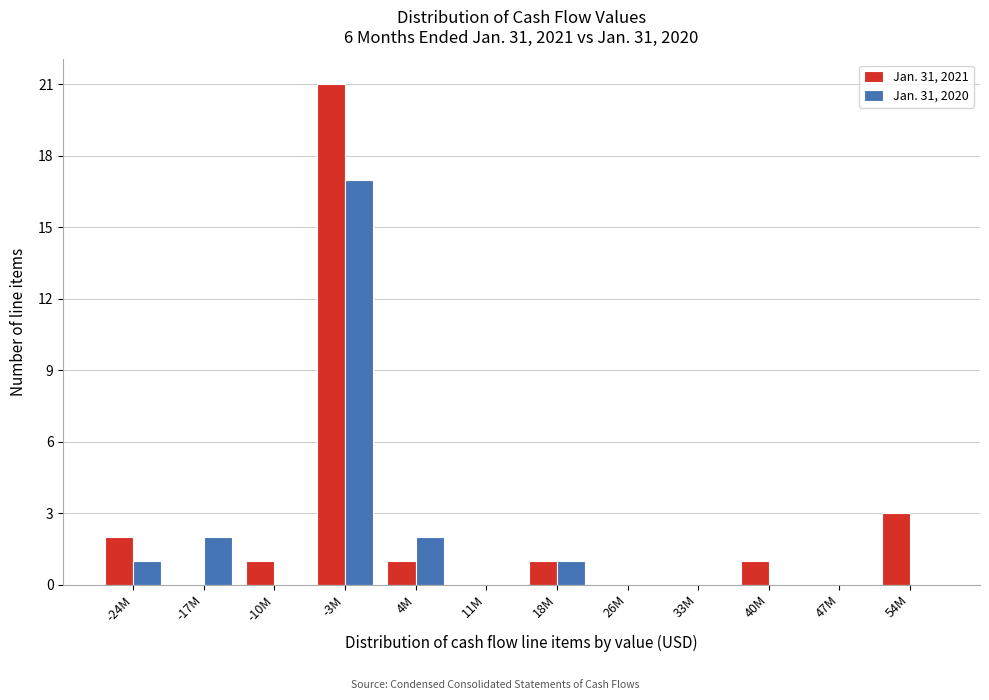

Reading left to right, list all the values displayed in this chart.

Jan. 31, 2021: -24M=2	-17M=0	-10M=1	-3M=21	4M=1	11M=0	18M=1	26M=0	33M=0	40M=1	47M=0	54M=3
Jan. 31, 2020: -24M=1	-17M=2	-10M=0	-3M=17	4M=2	11M=0	18M=1	26M=0	33M=0	40M=0	47M=0	54M=0